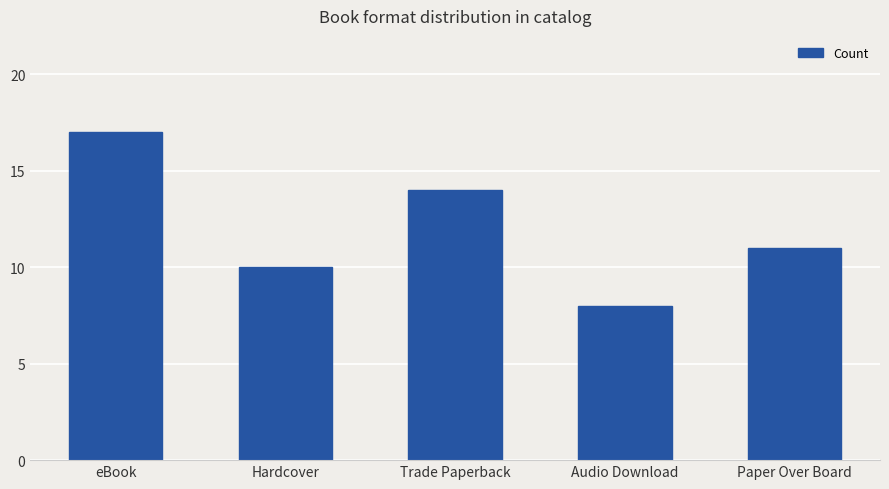

What is the difference between the values at Trade Paperback and eBook?

3